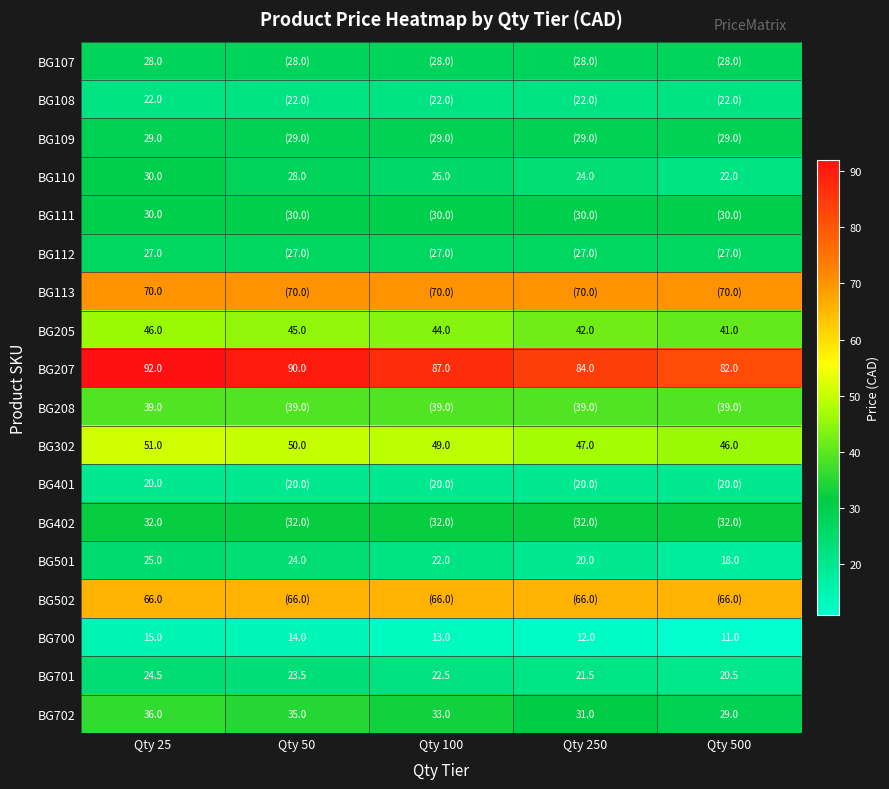

Read the BG501 value at Qty 500.

18.0